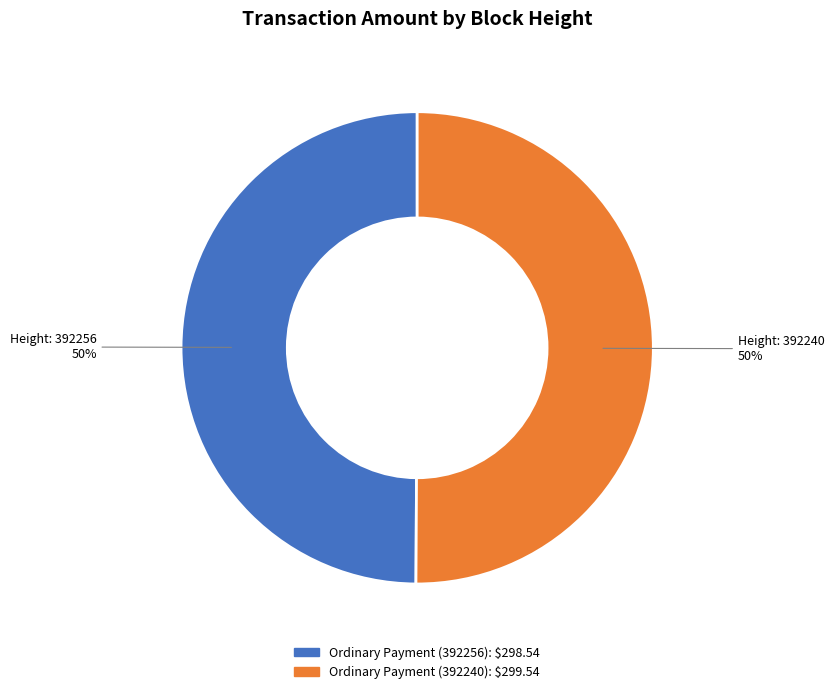

To the nearest percent, what is the average slice percentage?

50%